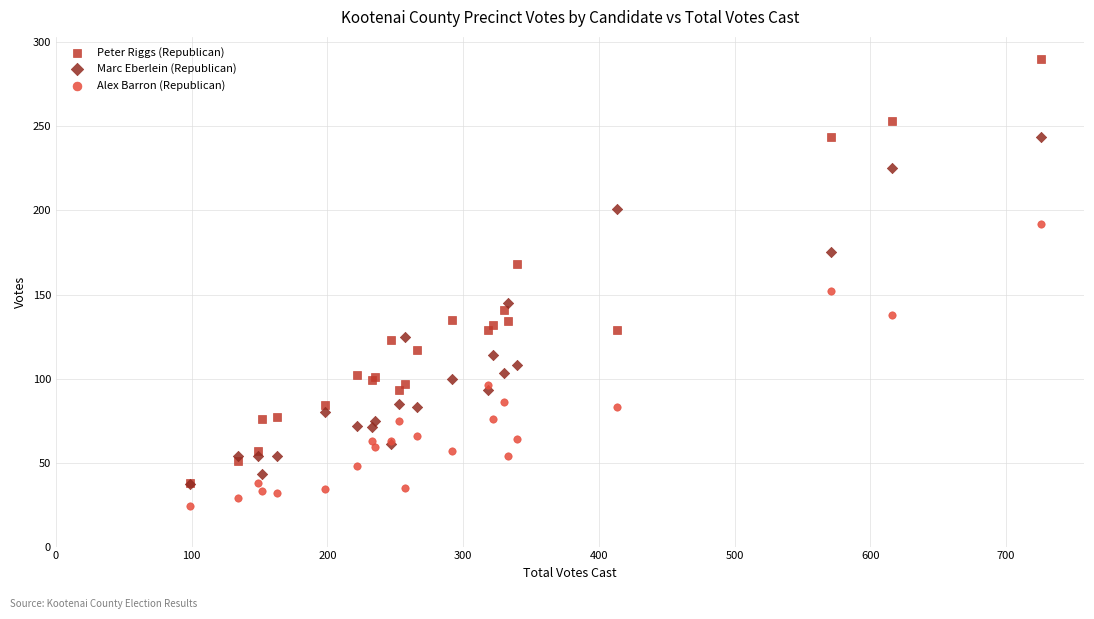

Which series reaches the minimum Y coordinate?

Alex Barron (Republican)